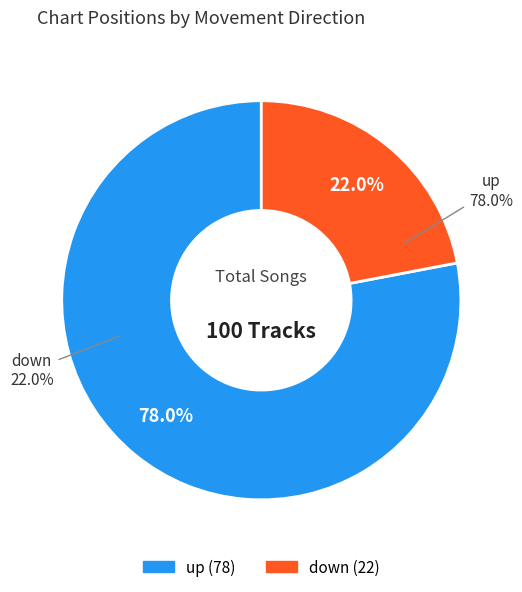

To the nearest percent, what is the combined percentage of down and up?

100%